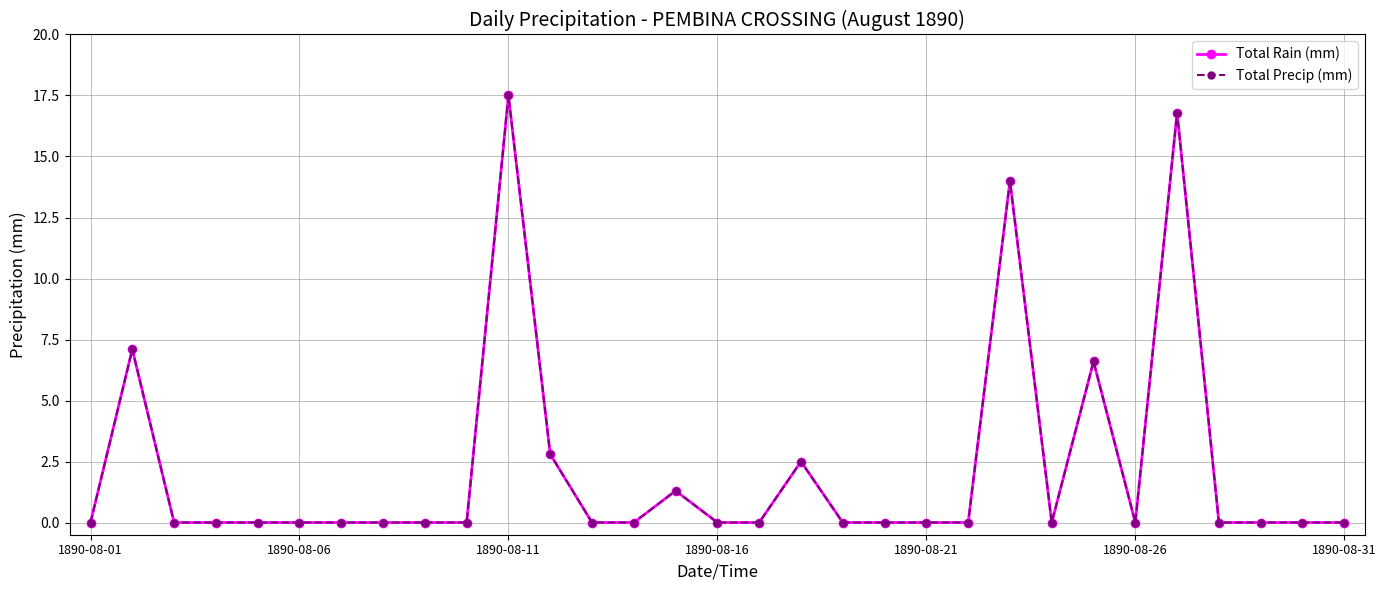

Does the chart have visible grid lines?

Yes